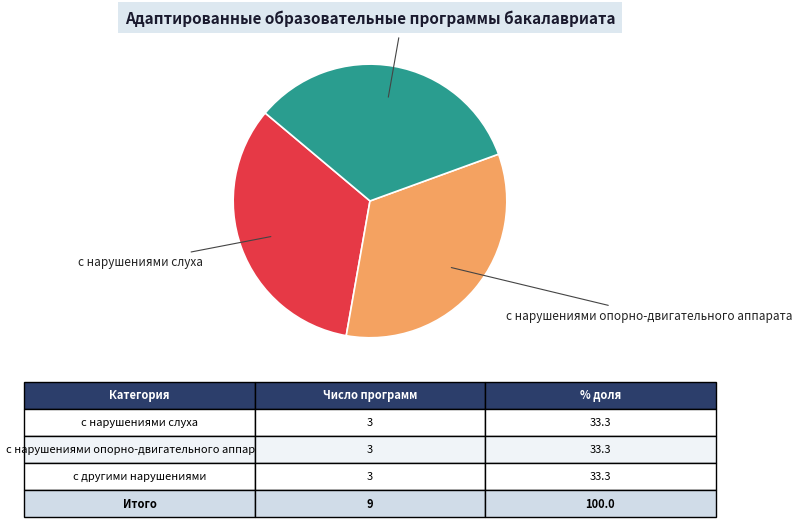

How many segments does this pie chart have?

3